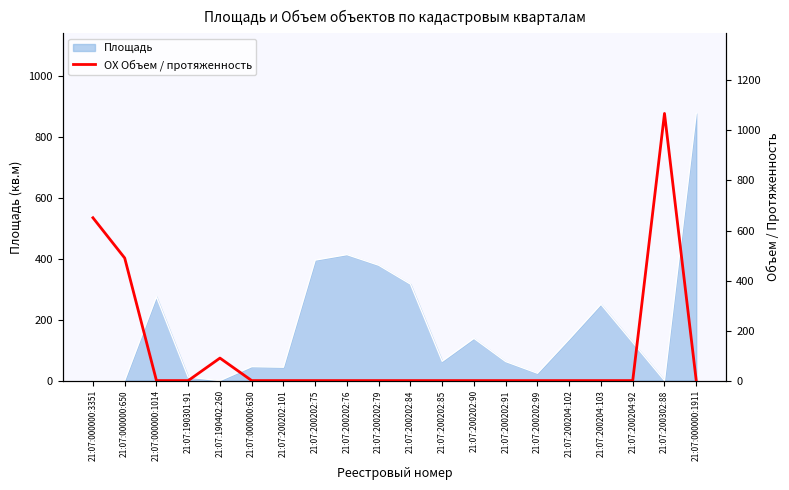

Which category has the highest value in the Площадь series?

21:07:000000:1911